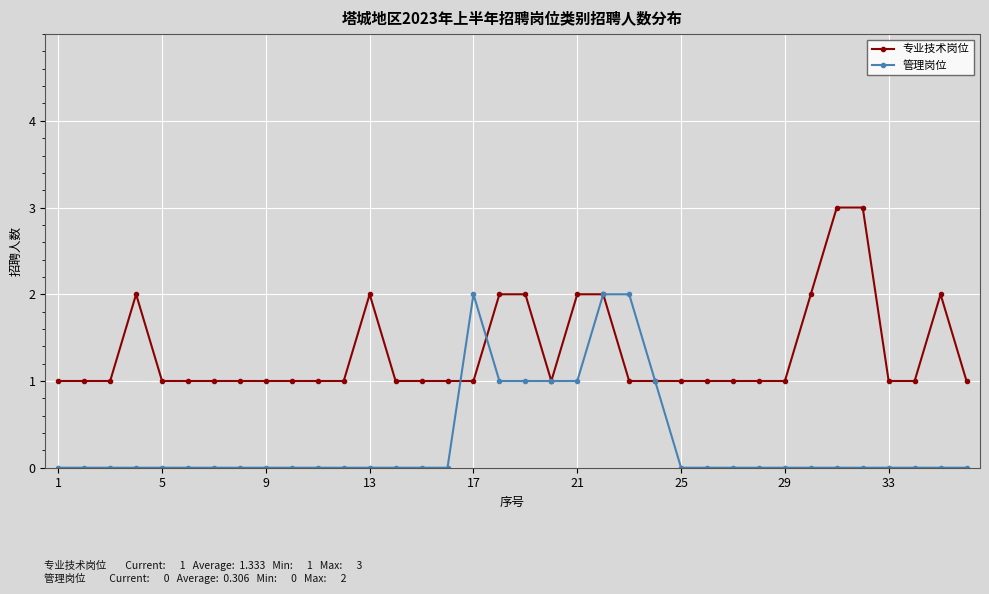

Count the number of data series in this chart.

2